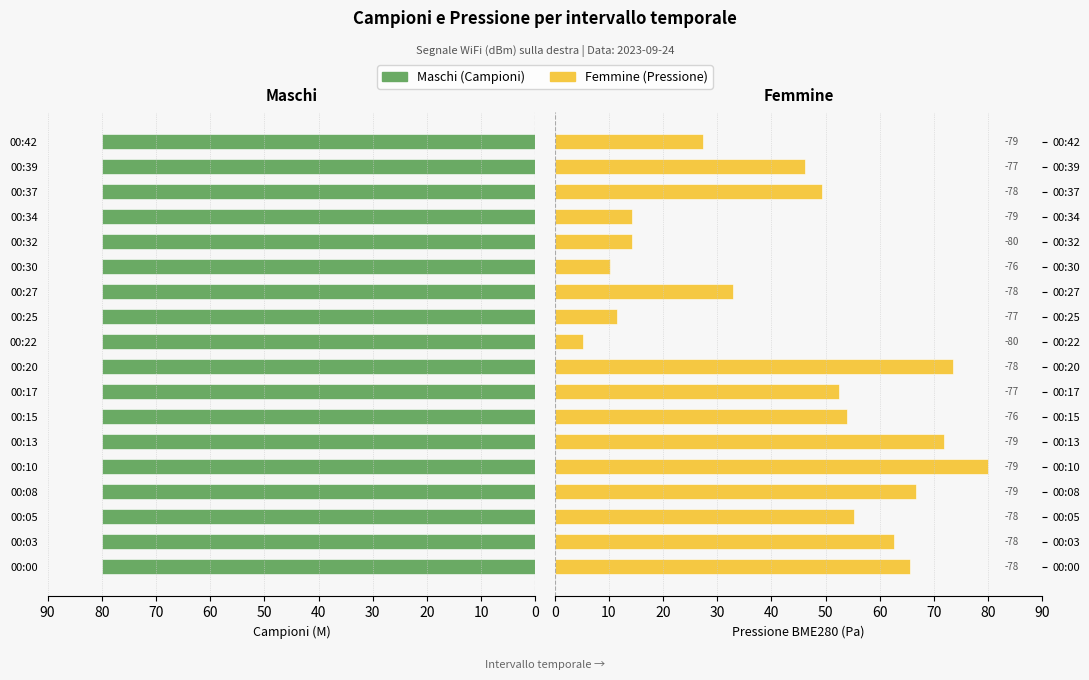

List the series in order of their overall mean, highest first.

Maschi, Femmine